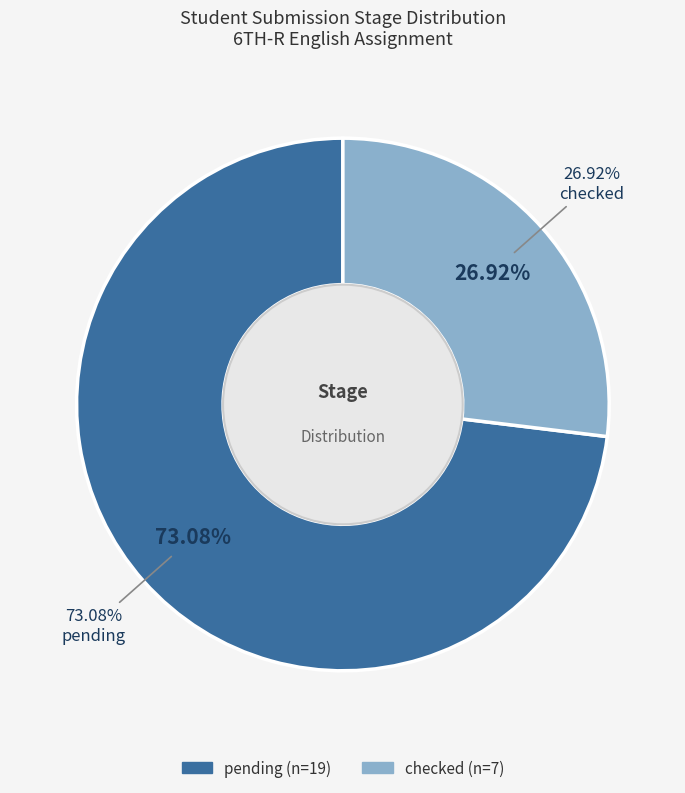

To the nearest percent, what is the average slice percentage?

50%